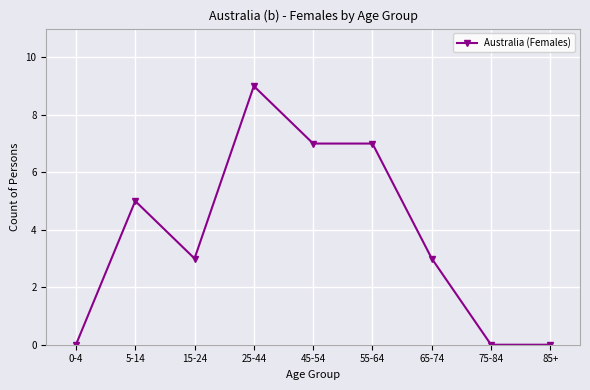

At which category does the chart reach its peak across all series?

25-44